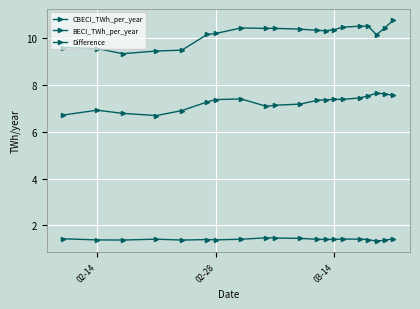

List the series in order of their peak value, lowest first.

Difference, CBECI_TWh_per_year, BECI_TWh_per_year